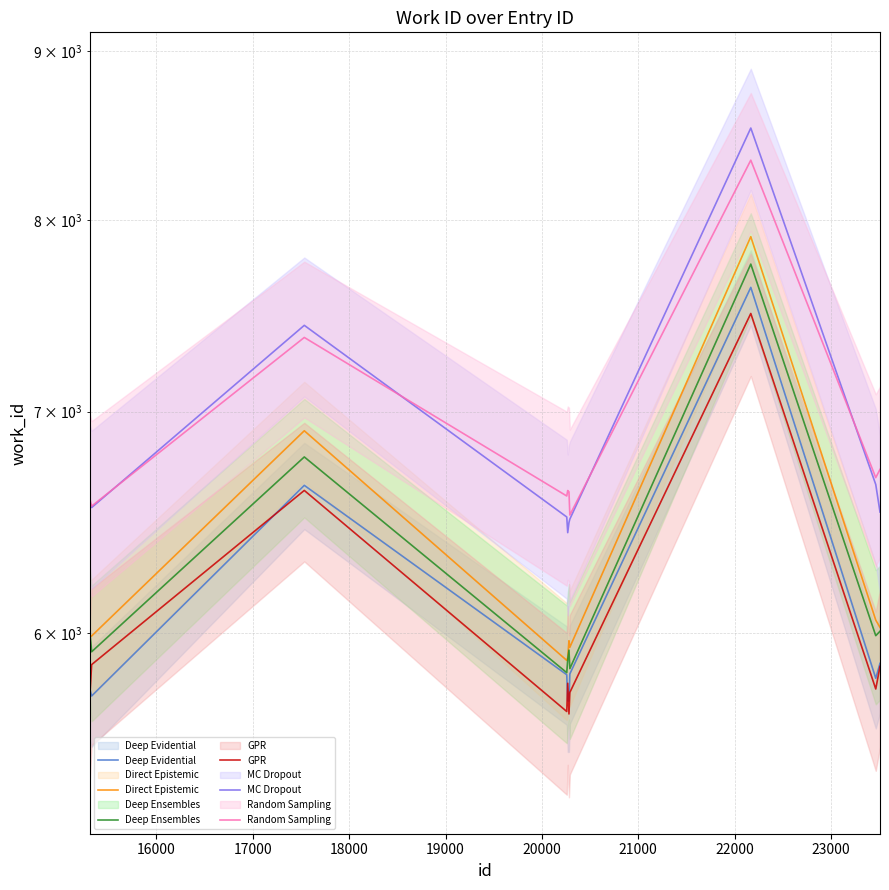

How many times do Direct Epistemic and Deep Ensembles cross each other?

1